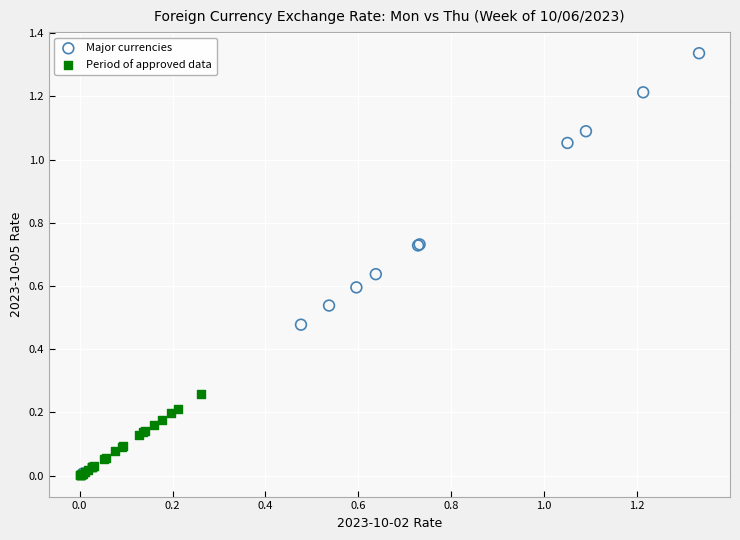

Which series has the largest Y range (max minus min)?

Major currencies